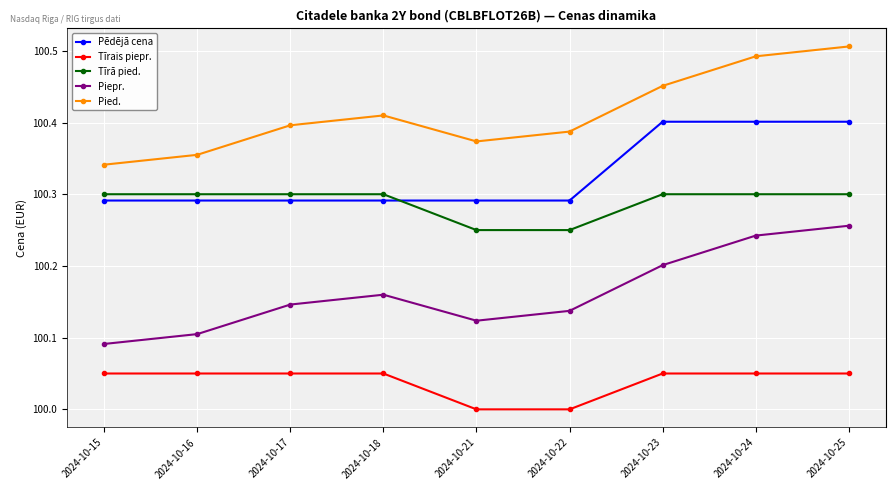

What is the sum of all Piepr. values?

901.5